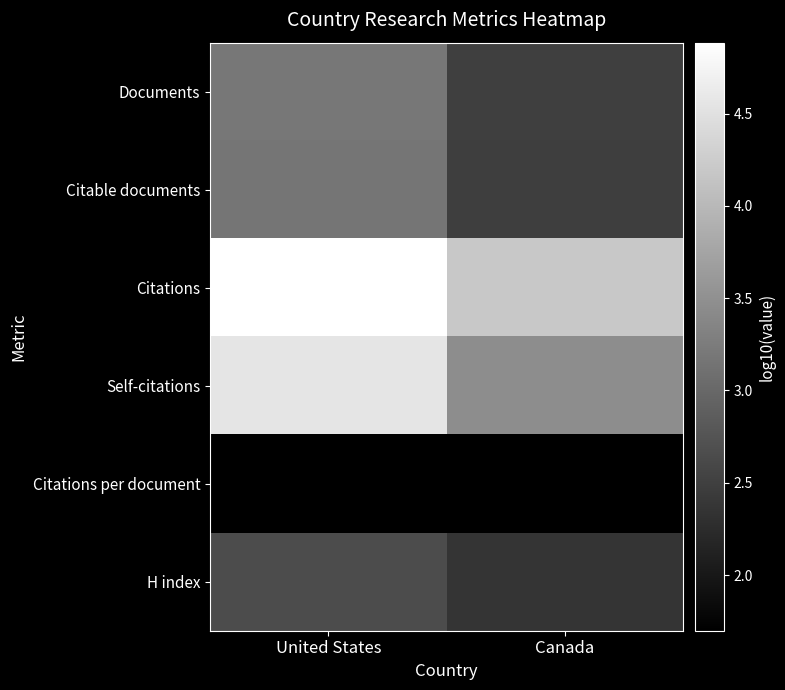

Which series has the largest range (max minus min)?

Self-citations